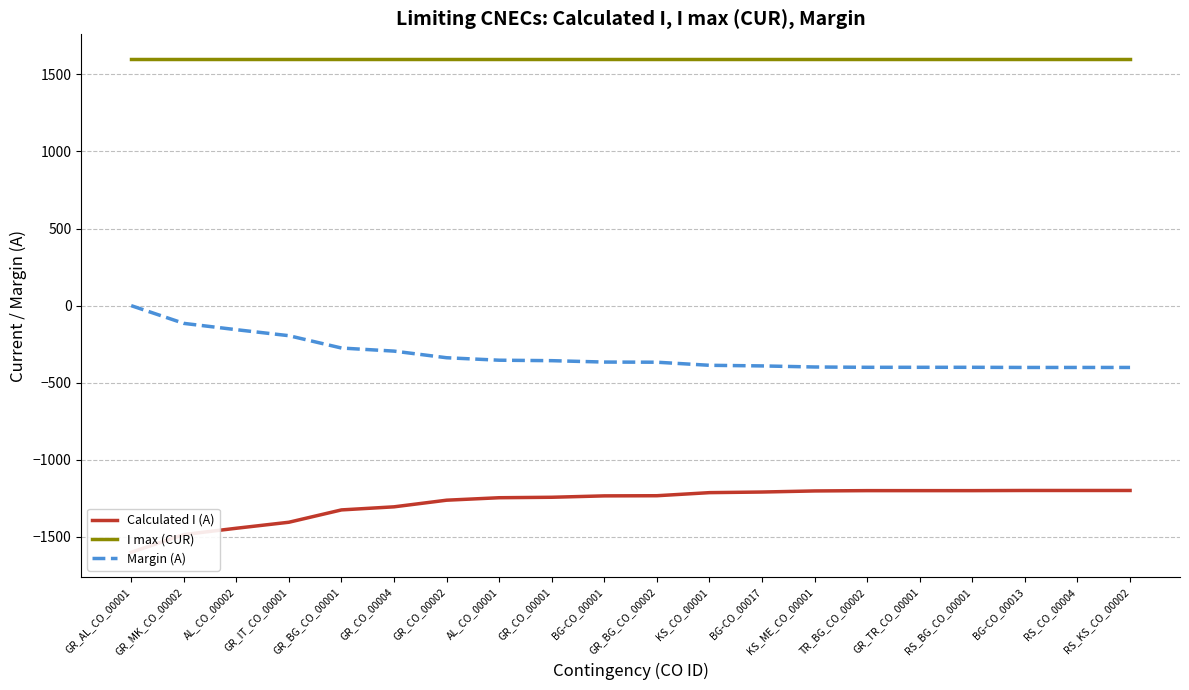

Which series has the largest total across all categories?

I max (CUR)